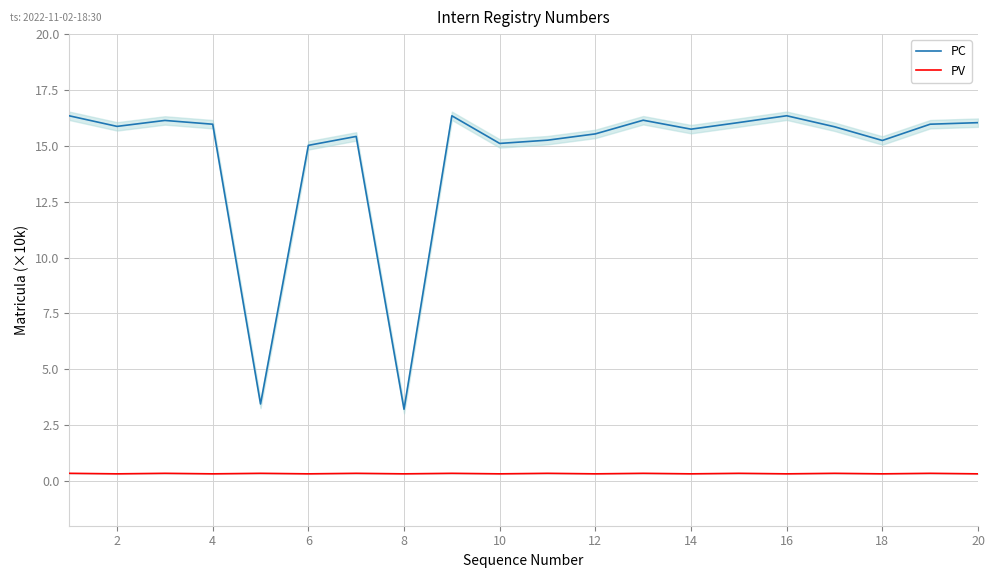

The PC series shows 23.9 at 10. True or false?

False